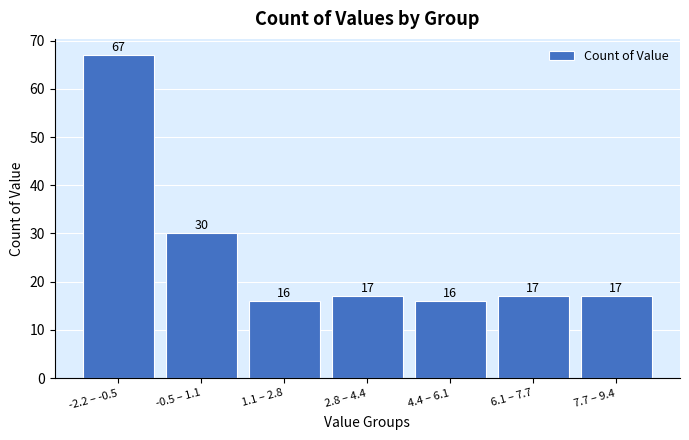

Reading left to right, list all the values displayed in this chart.

-2.2 – -0.5=67	-0.5 – 1.1=30	1.1 – 2.8=16	2.8 – 4.4=17	4.4 – 6.1=16	6.1 – 7.7=17	7.7 – 9.4=17